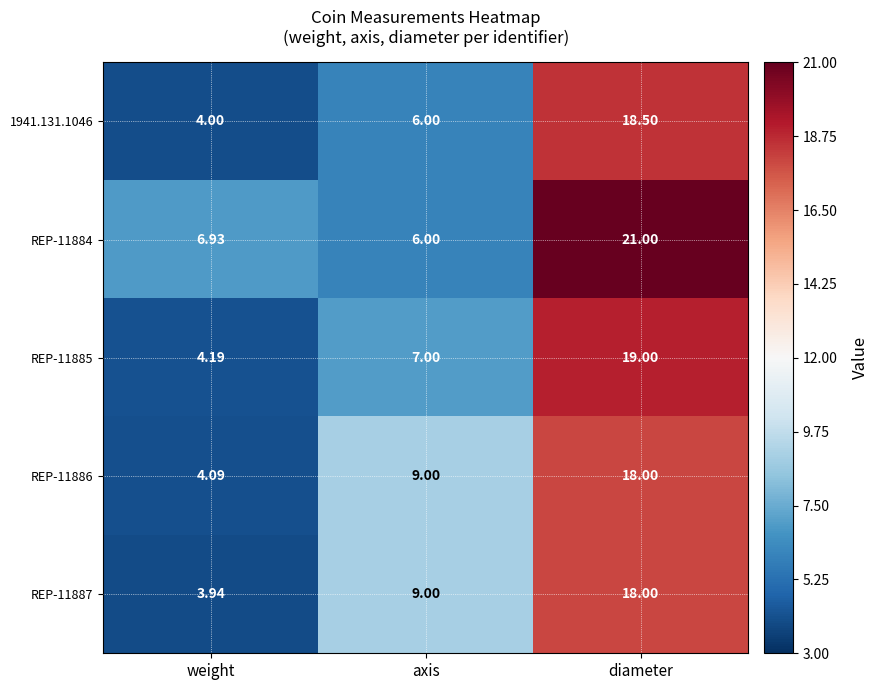

Where is REP-11886 nearest to the value 11?

axis